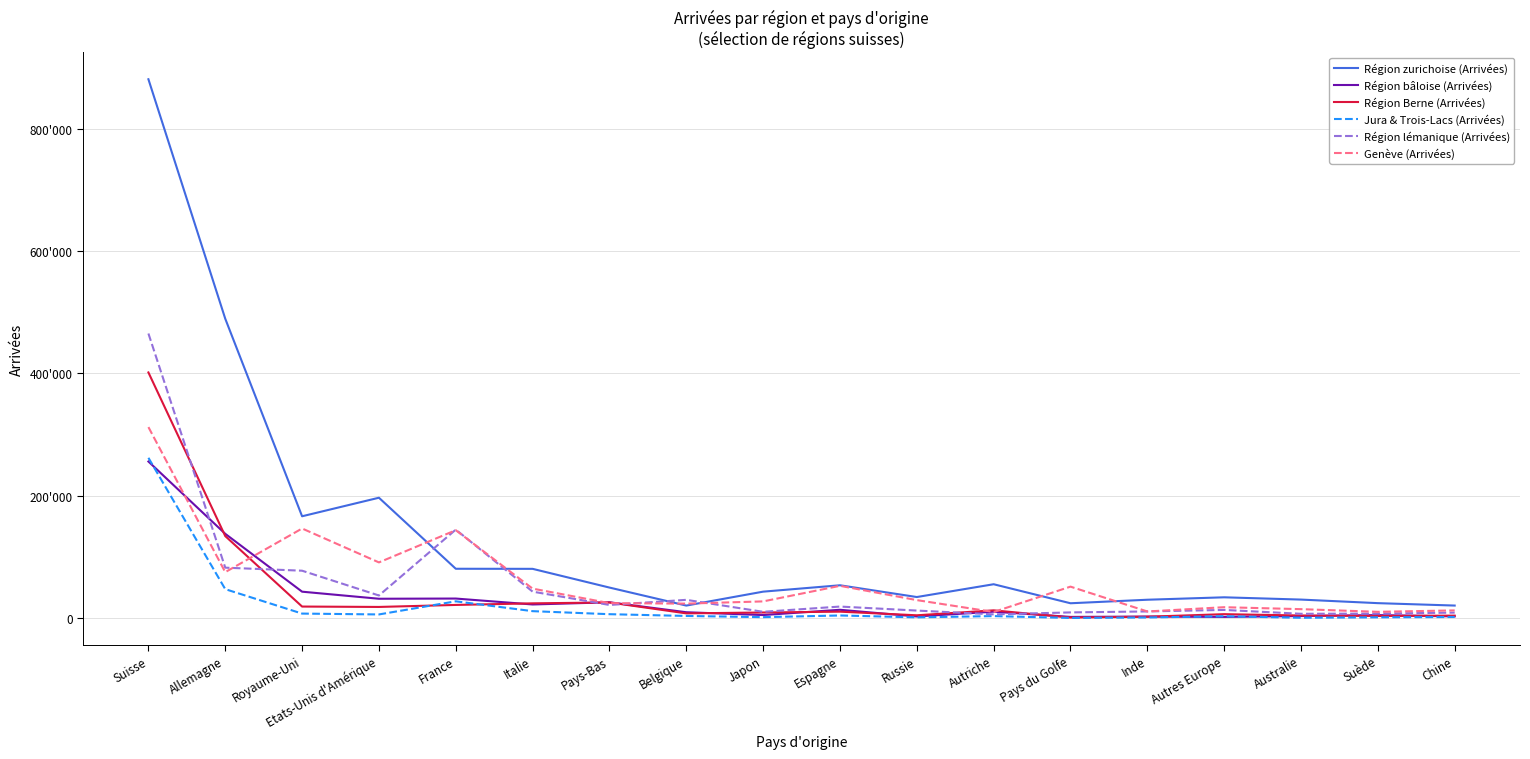

What is the difference between the second highest and second lowest values in the Genève (Arrivées) series?

136224